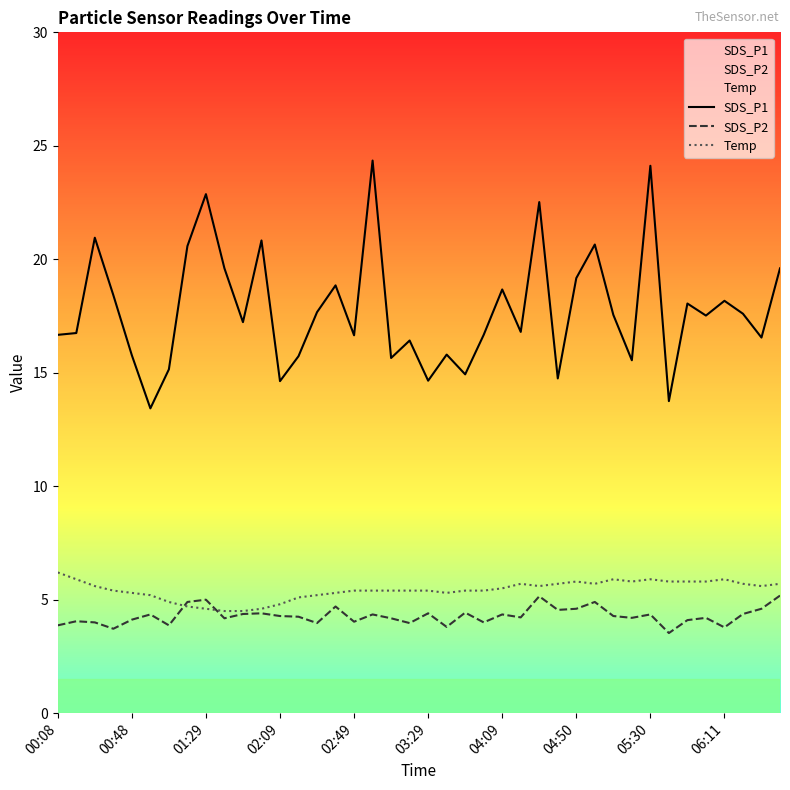

True or false: Temp and SDS_P1 intersect in this chart.

False